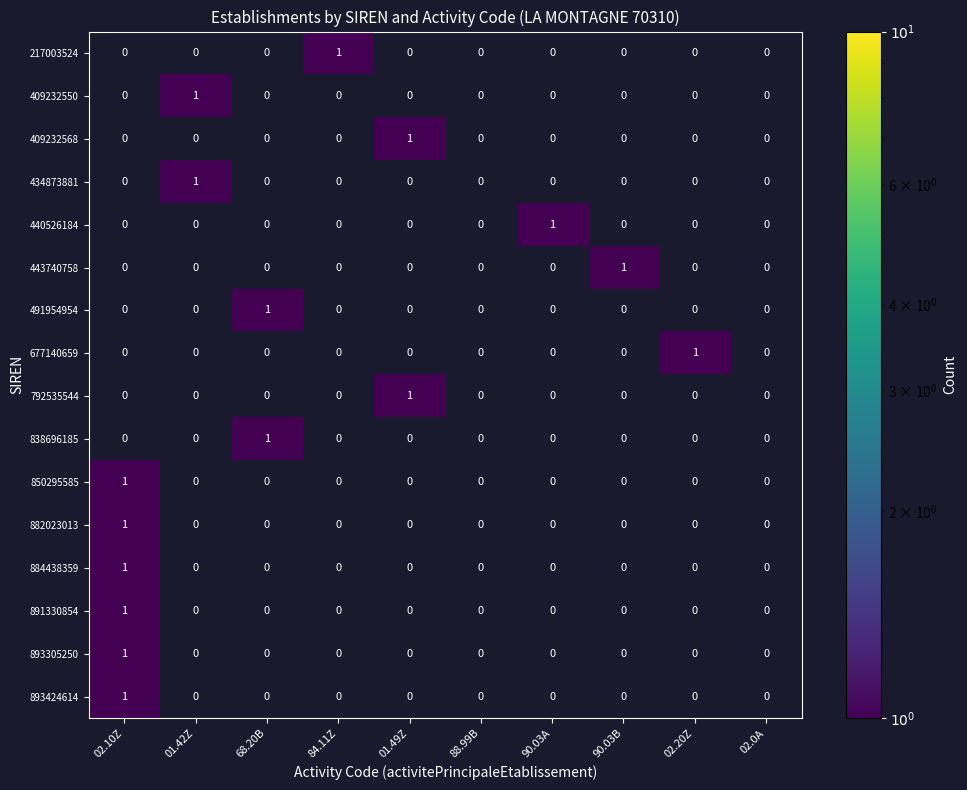

Is it true that 792535544 equals 0 at 02.20Z?

True